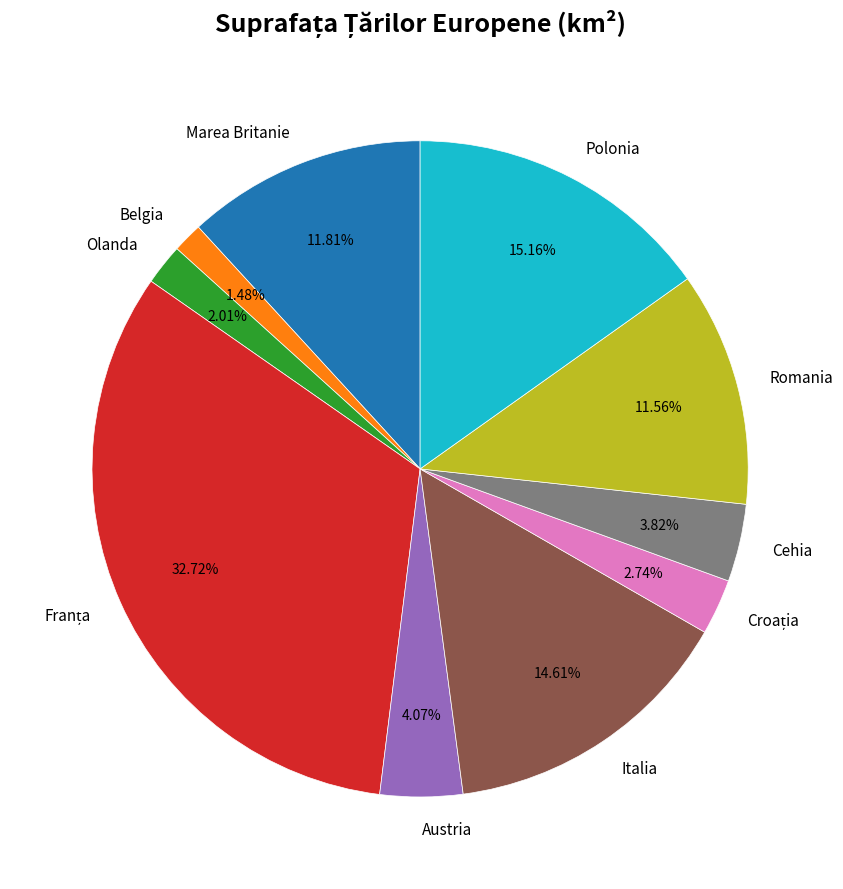

The Austria slice represents 4% of the pie. True or false?

True